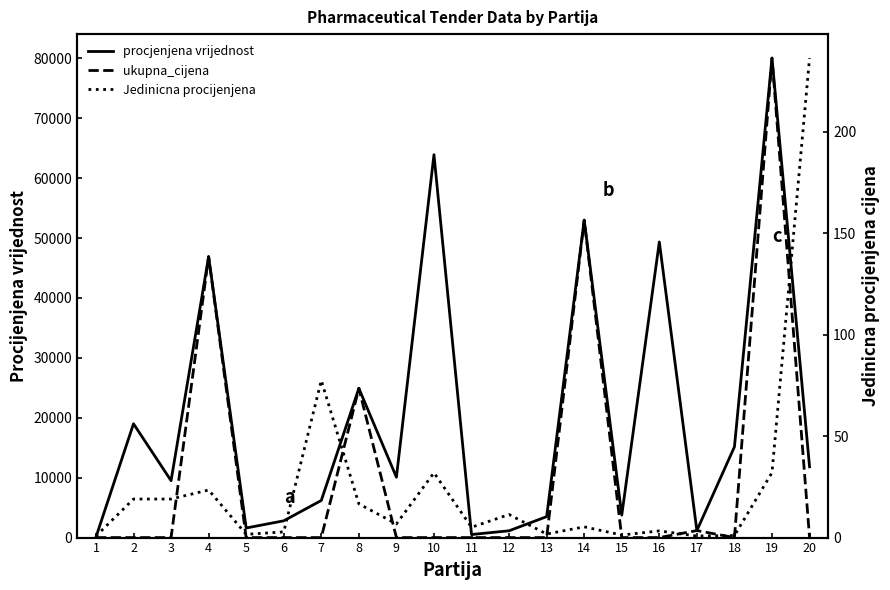

At which category is the sum across all series the highest?

19